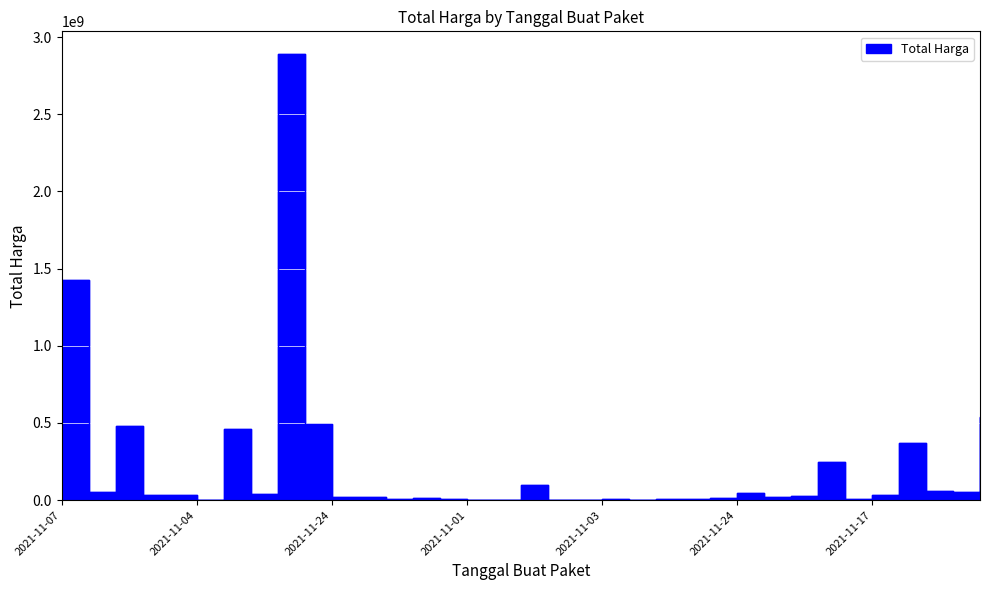

Between 2021-11-01 and 2021-12-09, which is larger?

2021-12-09